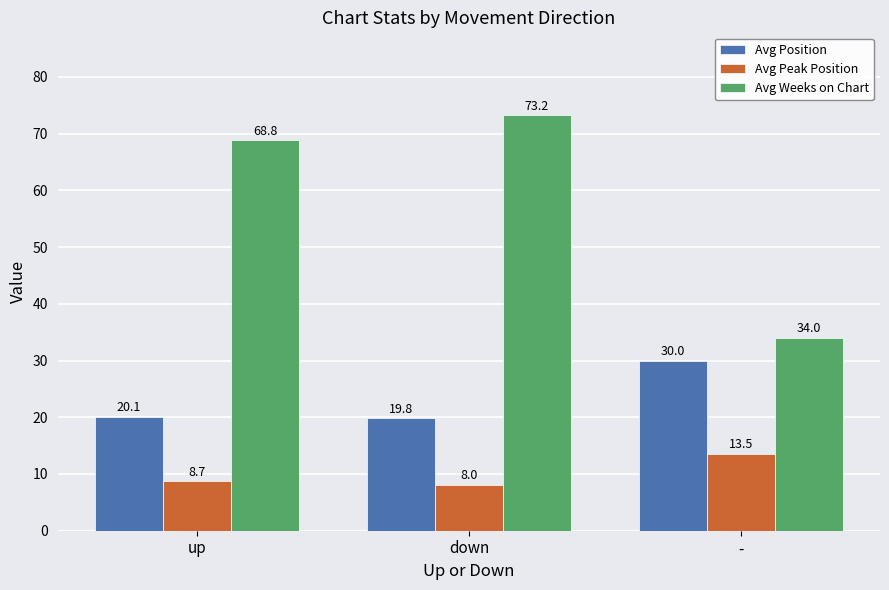

What is the sum of all Avg Position values?

69.9